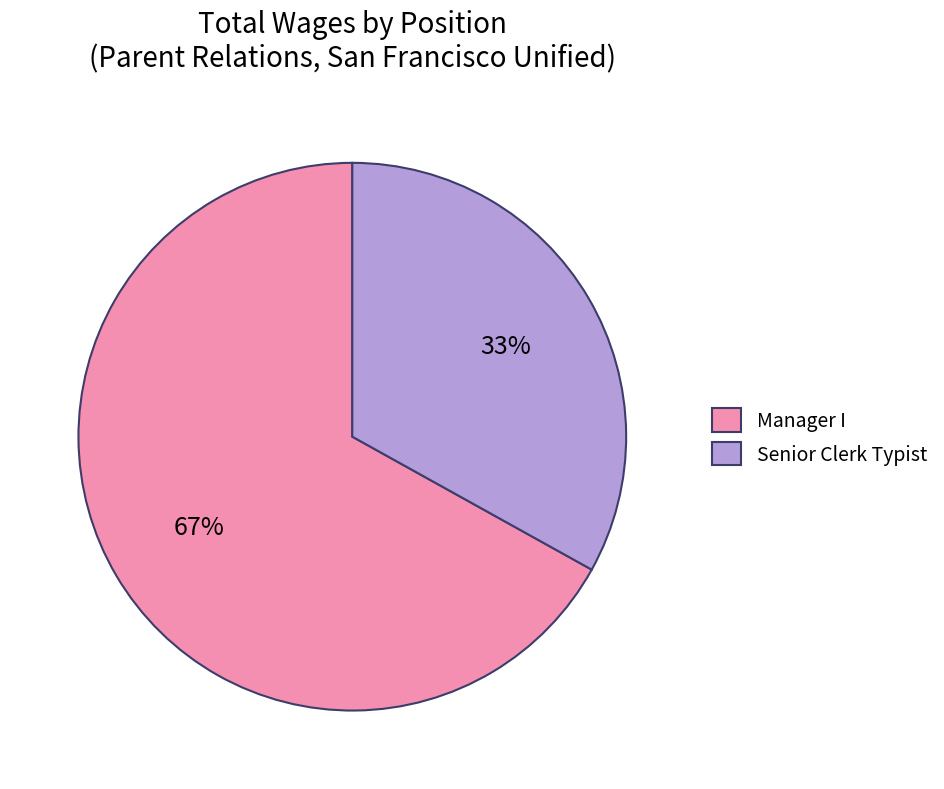

To the nearest percent, what is the difference between the largest and smallest slice percentages?

34%